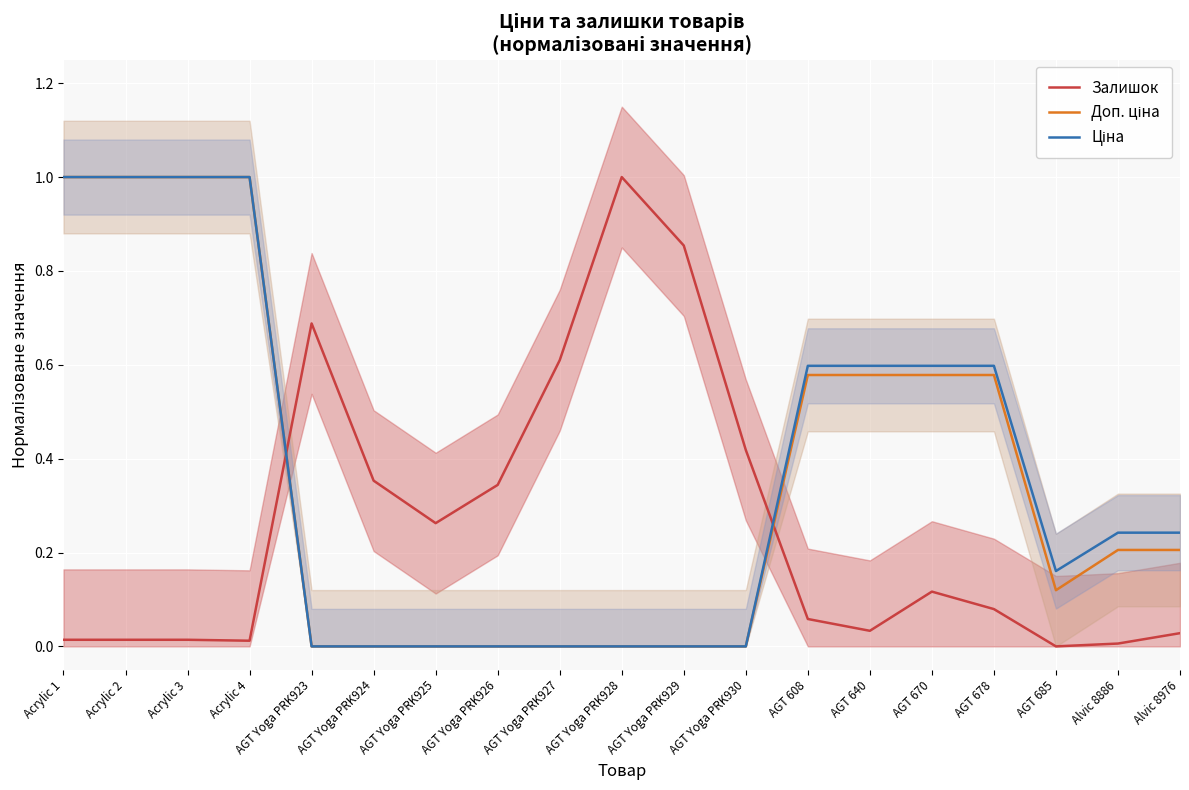

At which category is the sum across all series the highest?

Acrylic 1